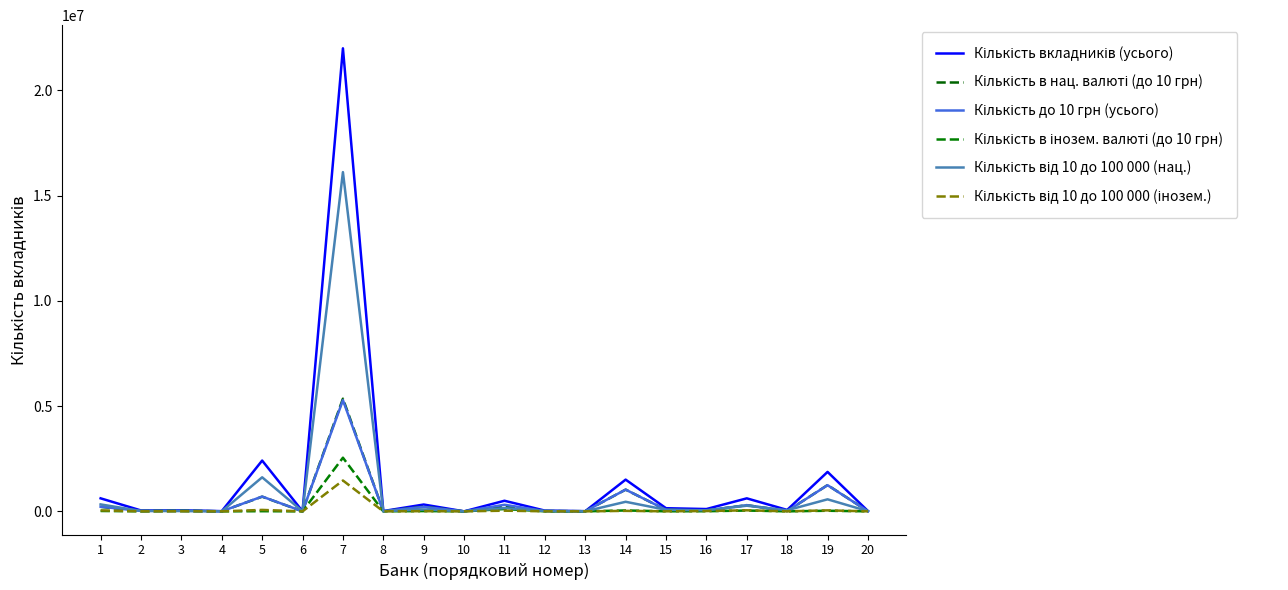

What is the average value of the Кількість від 10 до 100 000 (нац.) series?

992155